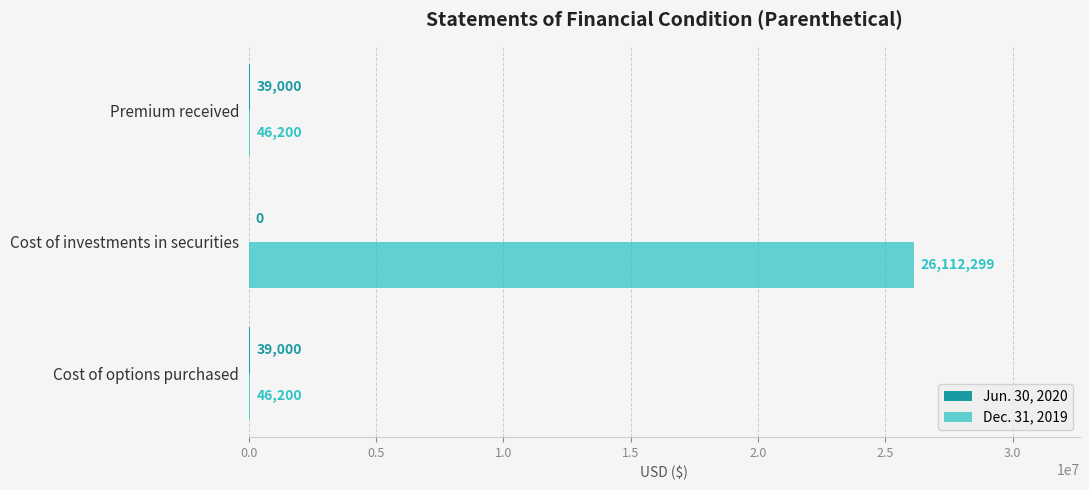

Which series changed the most between Cost of investments in securities and Premium received?

Dec. 31, 2019